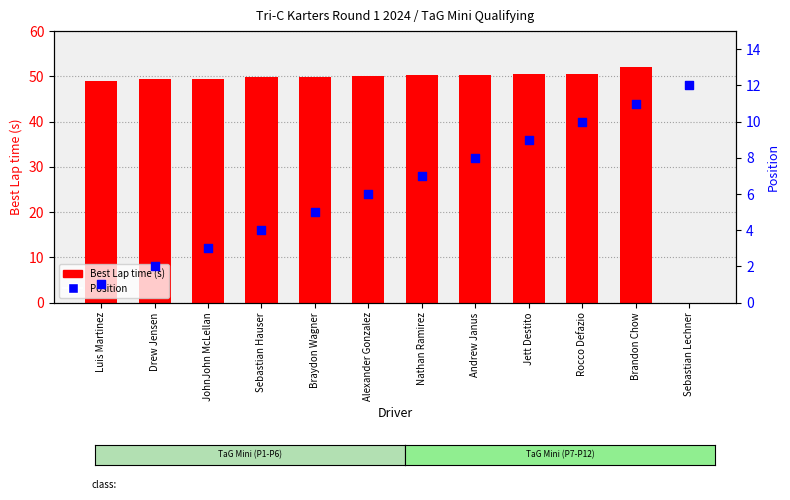

What are all the series names shown in the legend?

Best Lap time (s), Position